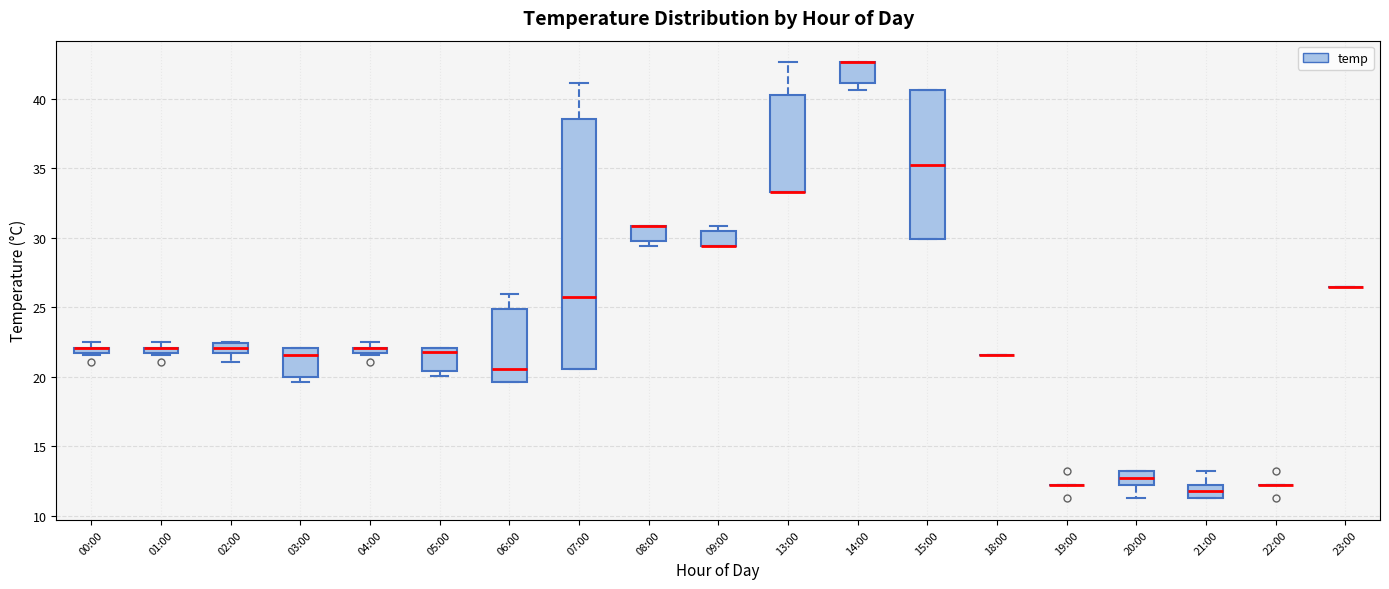

Which box is the tallest, from its lower edge to its upper edge?

07:00